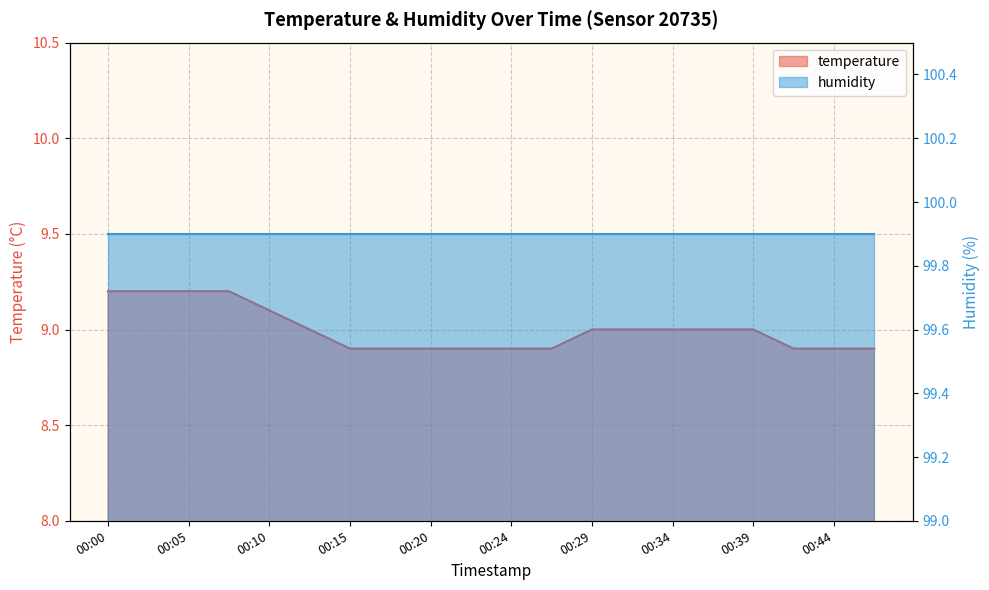

What is the difference between the maximum and minimum values?

0.3